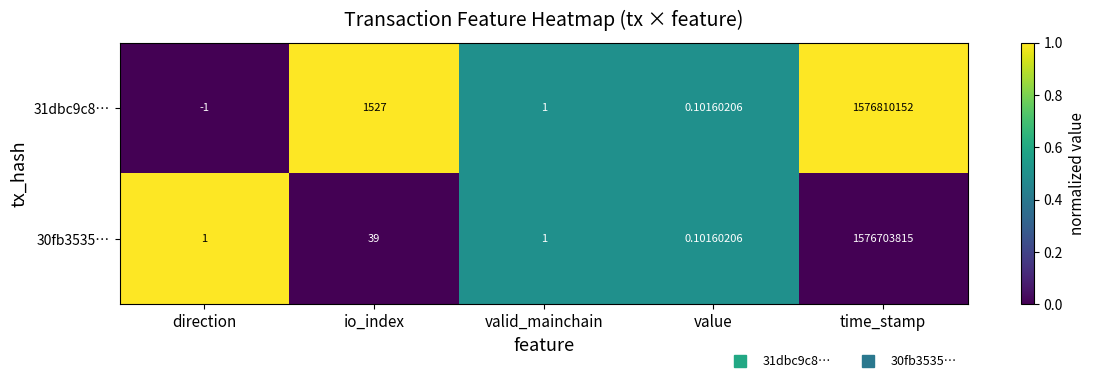

Where does the 31dbc9c8… series first go above 1?

io_index